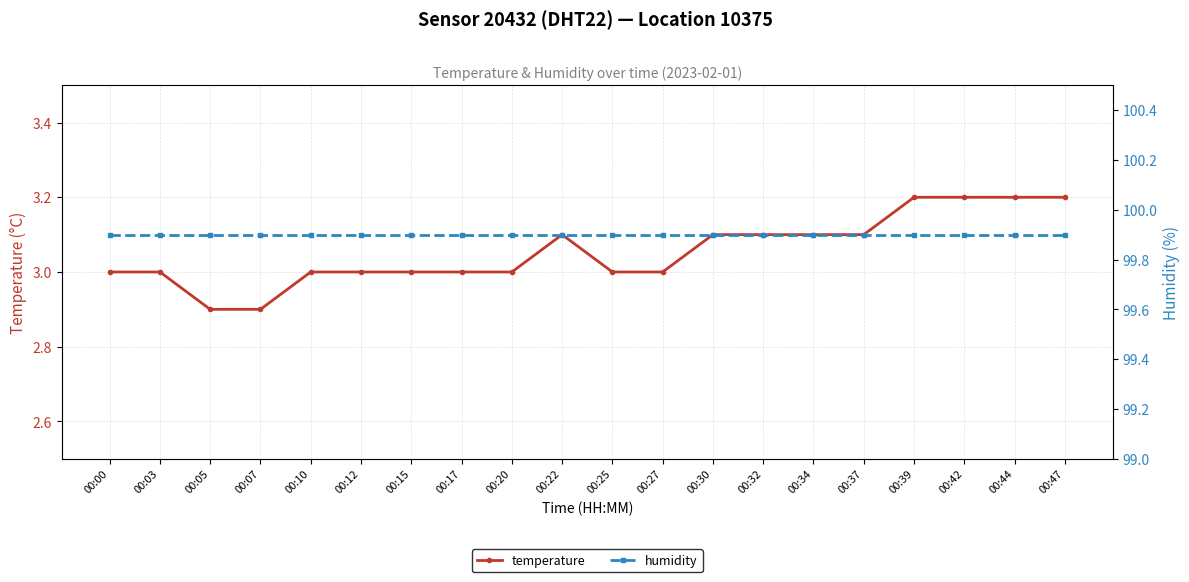

Read the humidity value at 00:00.

99.9